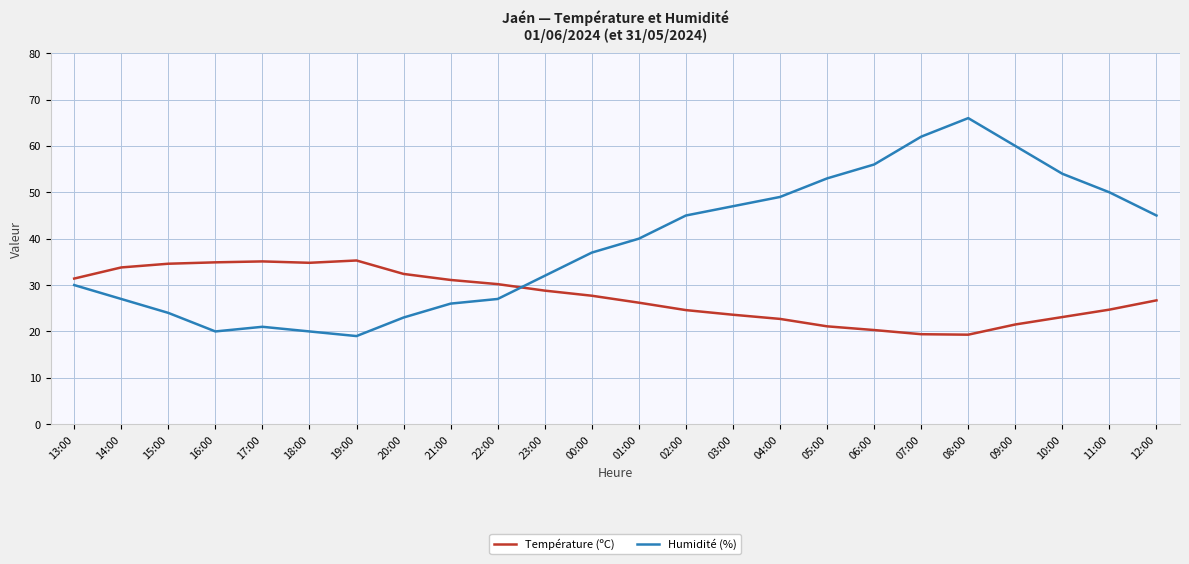

Rank the series by their average value, from highest to lowest.

Humidité (%), Température (ºC)